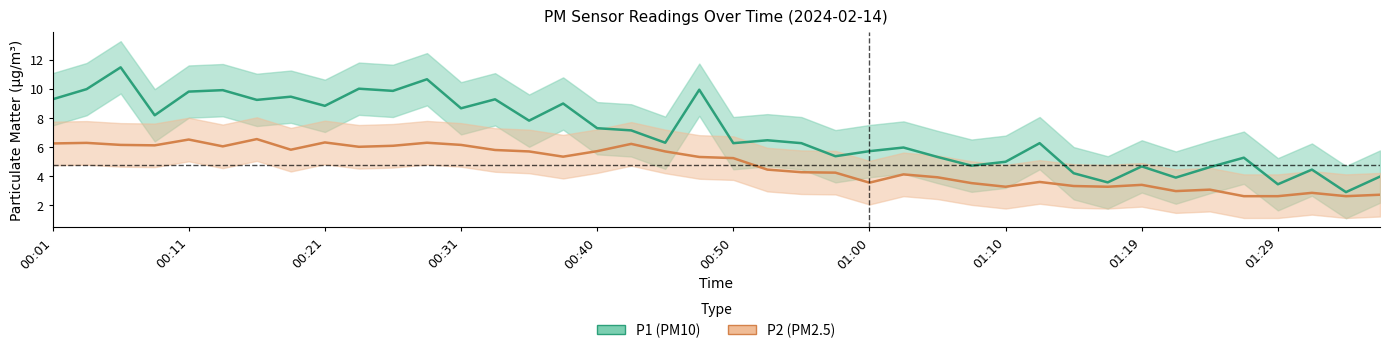

In P2, how many points are higher than both neighbors (excluding endpoints)?

11